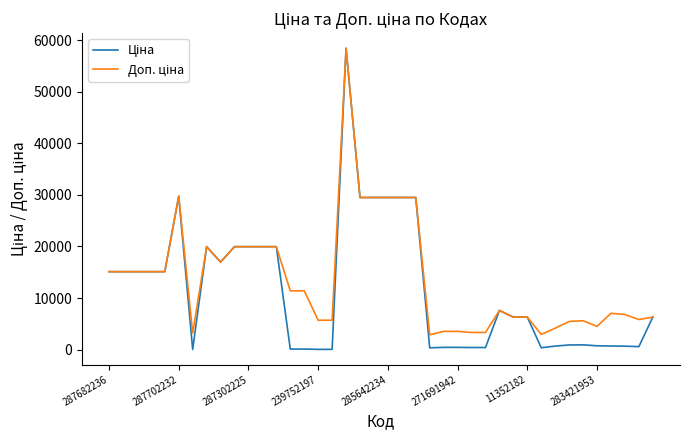

What is the maximum value shown in the chart?

58426.5